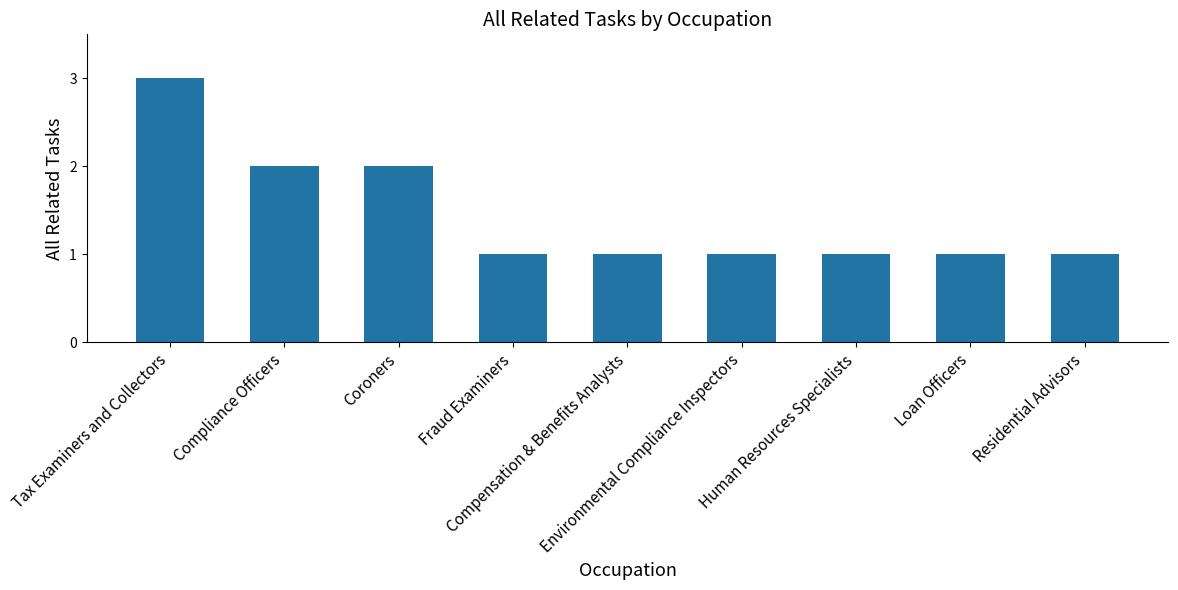

What is the maximum value shown in the chart?

3